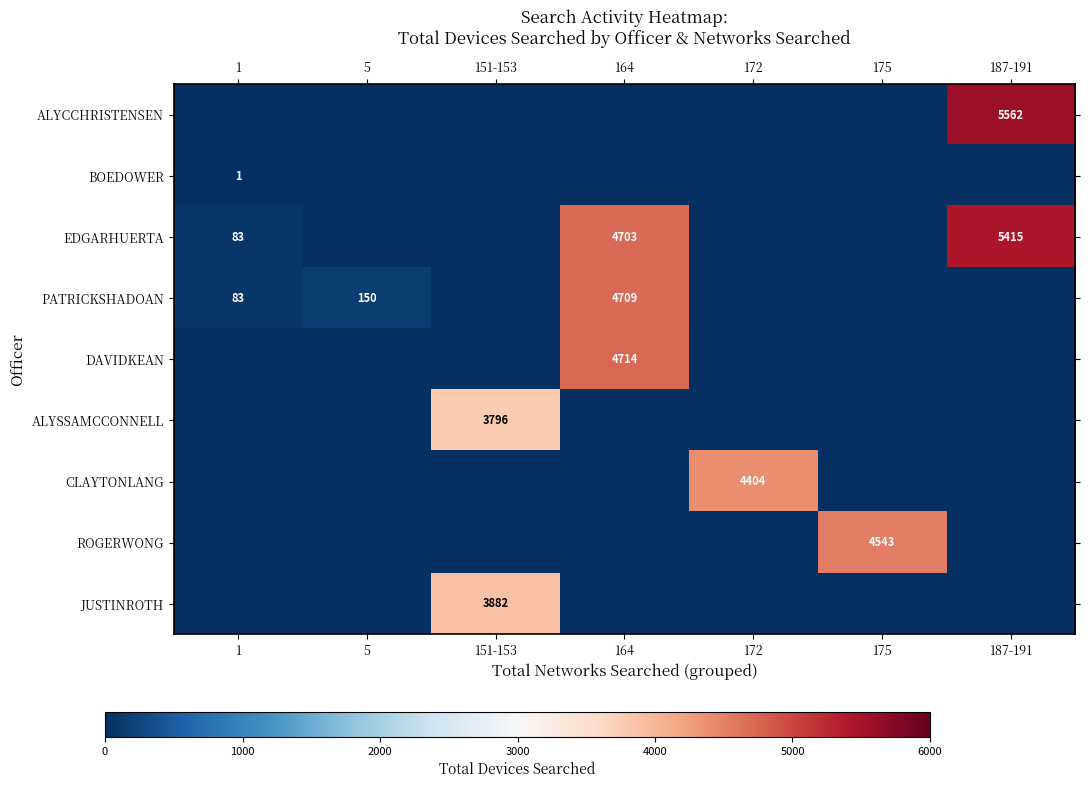

The PATRICKSHADOAN series shows 224 at 5. True or false?

False